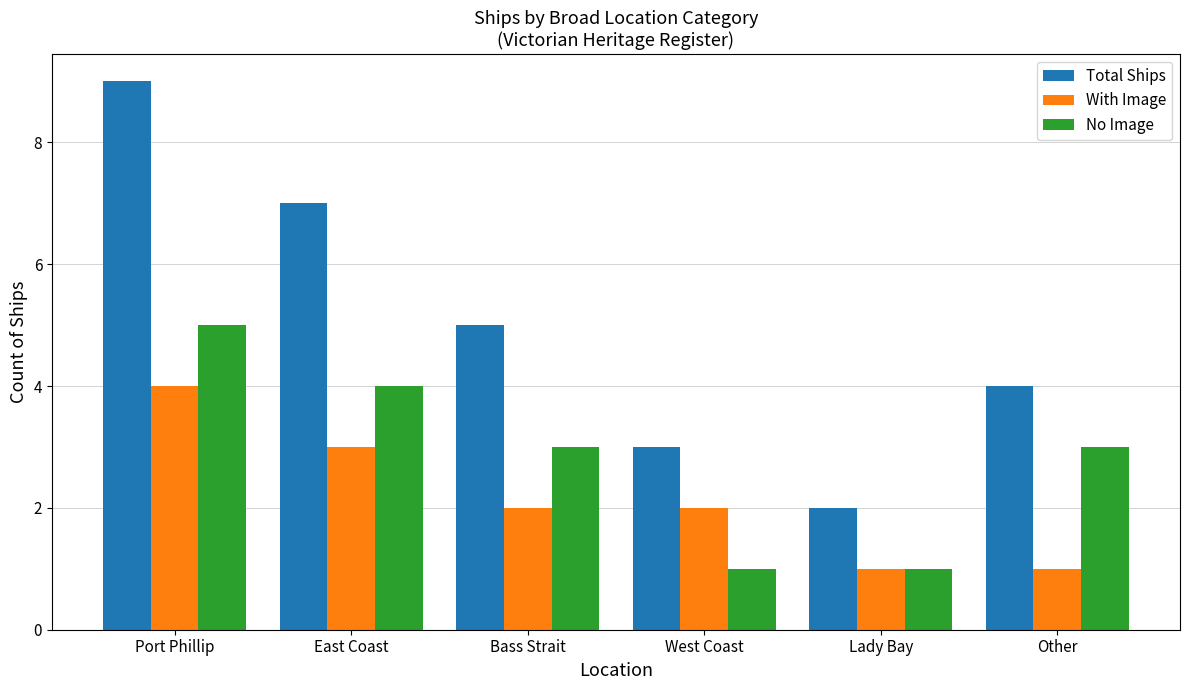

What is the difference between the second highest and minimum values in the Total Ships series?

5